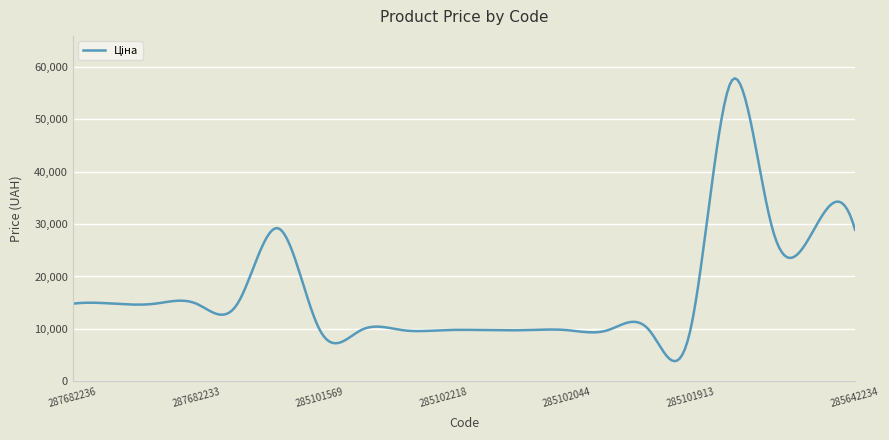

What is the difference between the maximum and minimum values?

53900.2